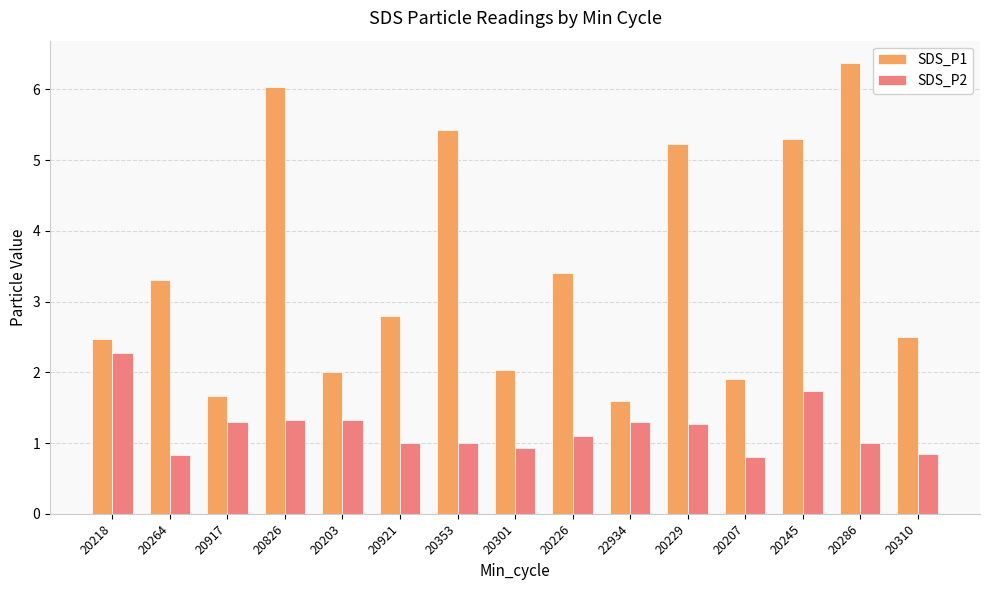

Which series has the widest spread of values?

SDS_P1